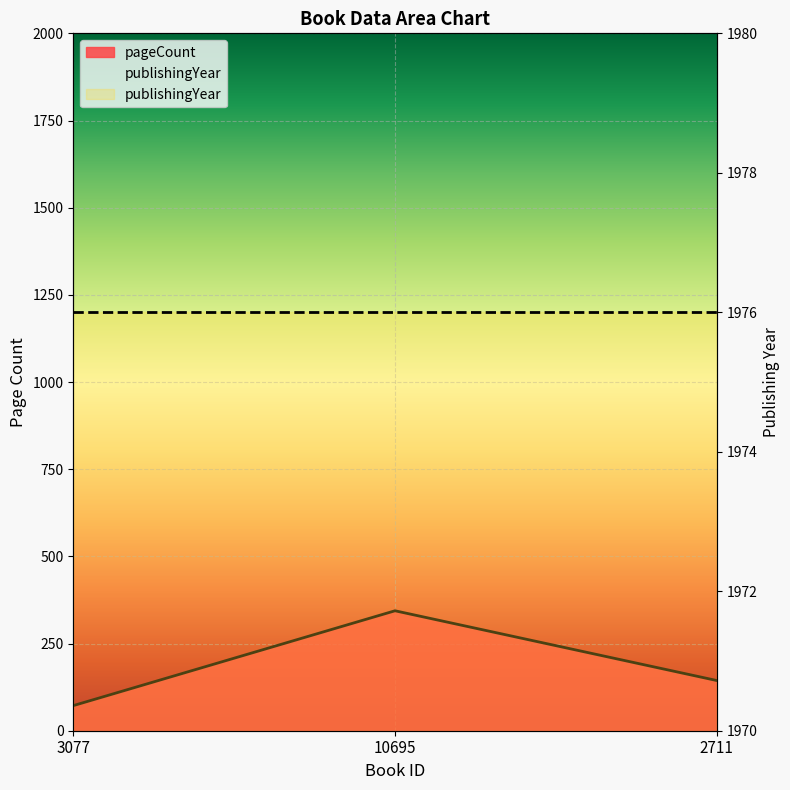

What is the value of the 1st point from the left?

72